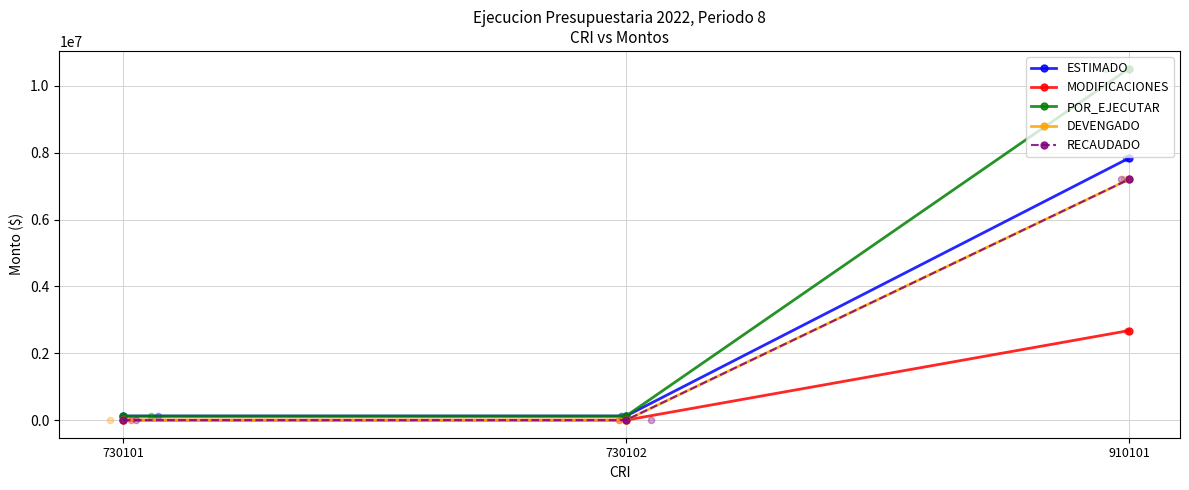

Is the value of MODIFICACIONES at 730102 greater than the value of ESTIMADO at 910101?

No